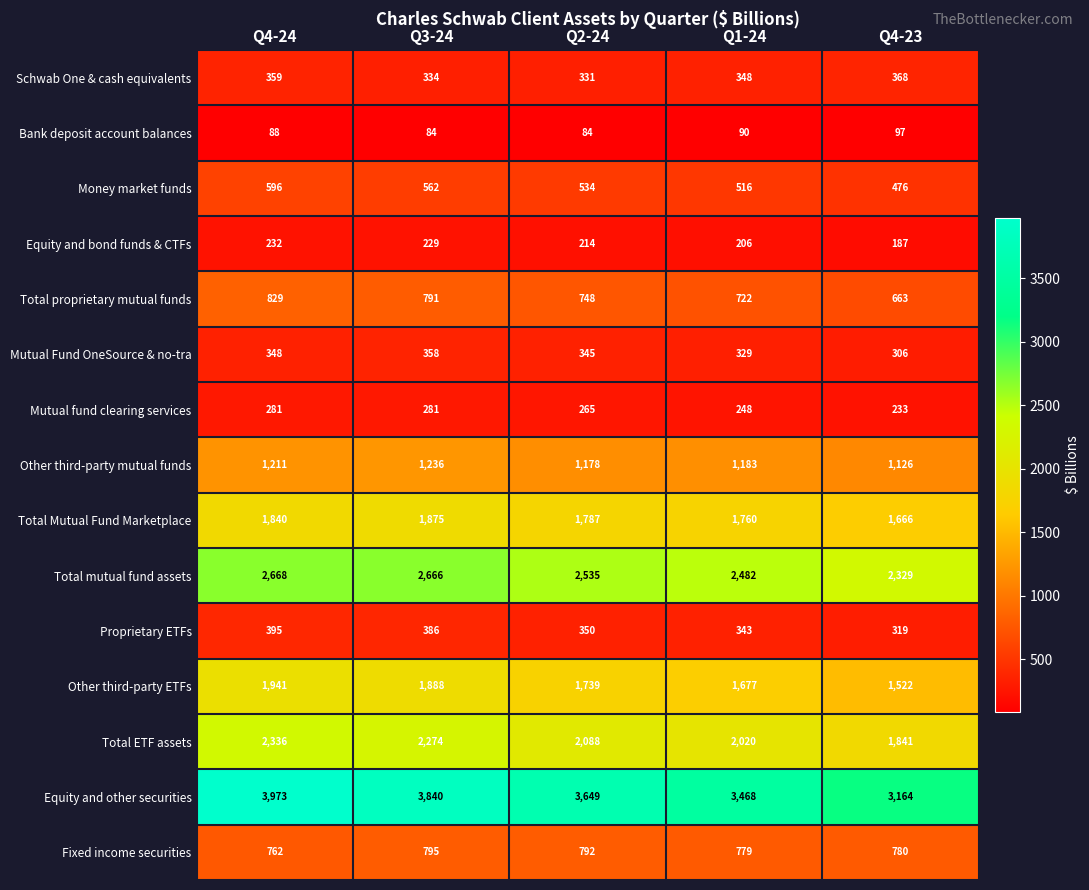

Which series has the largest range (max minus min)?

Equity and other securities